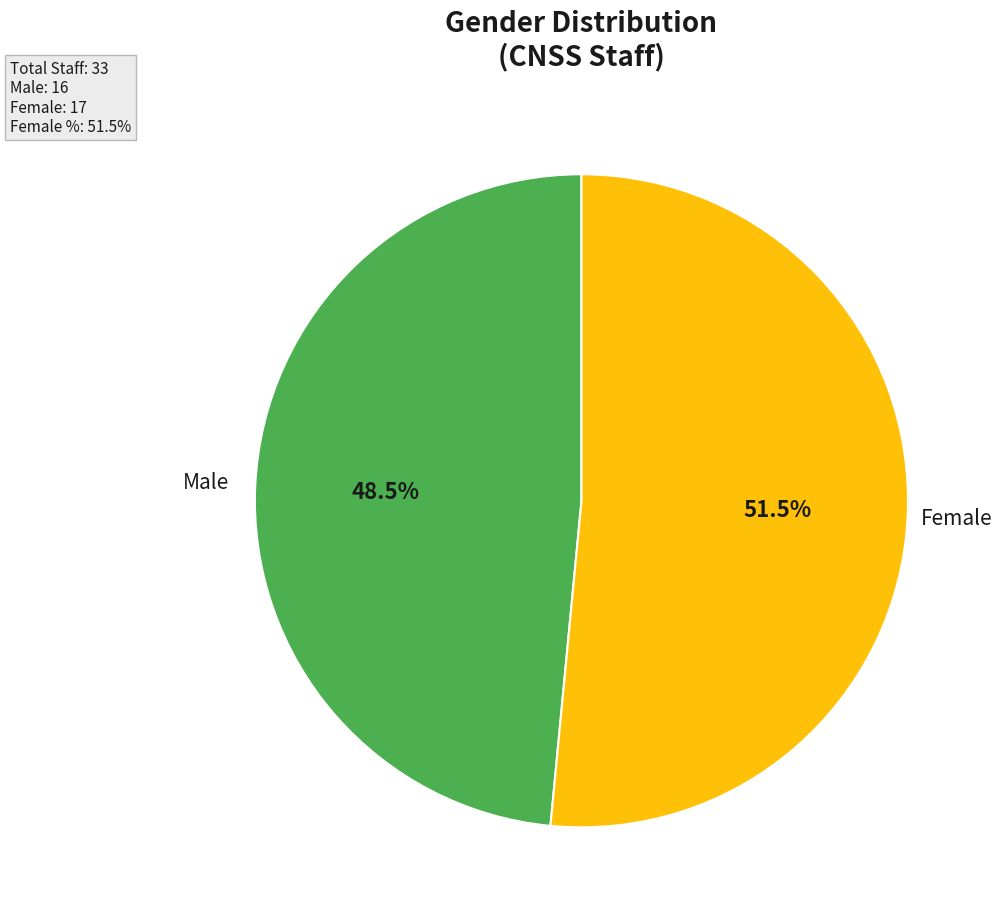

Is there any slice that represents more than half of the pie?

Yes